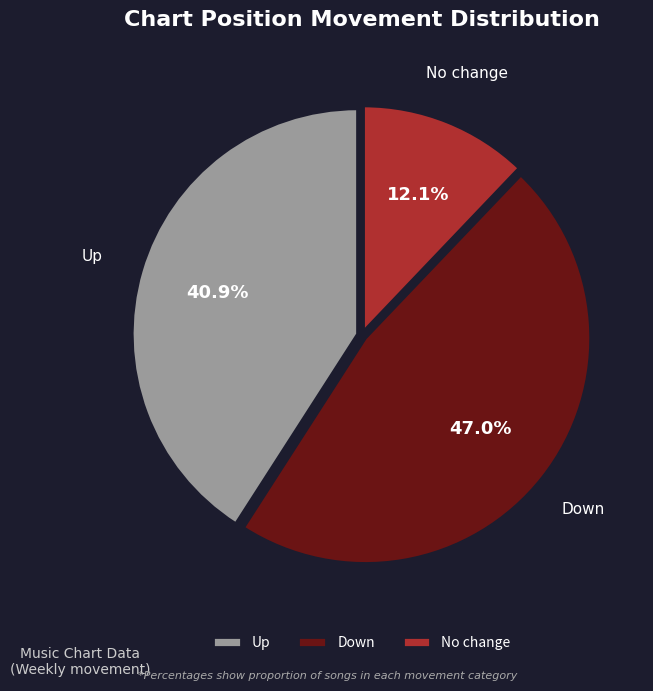

What portion of the pie excludes Up?

59.1%